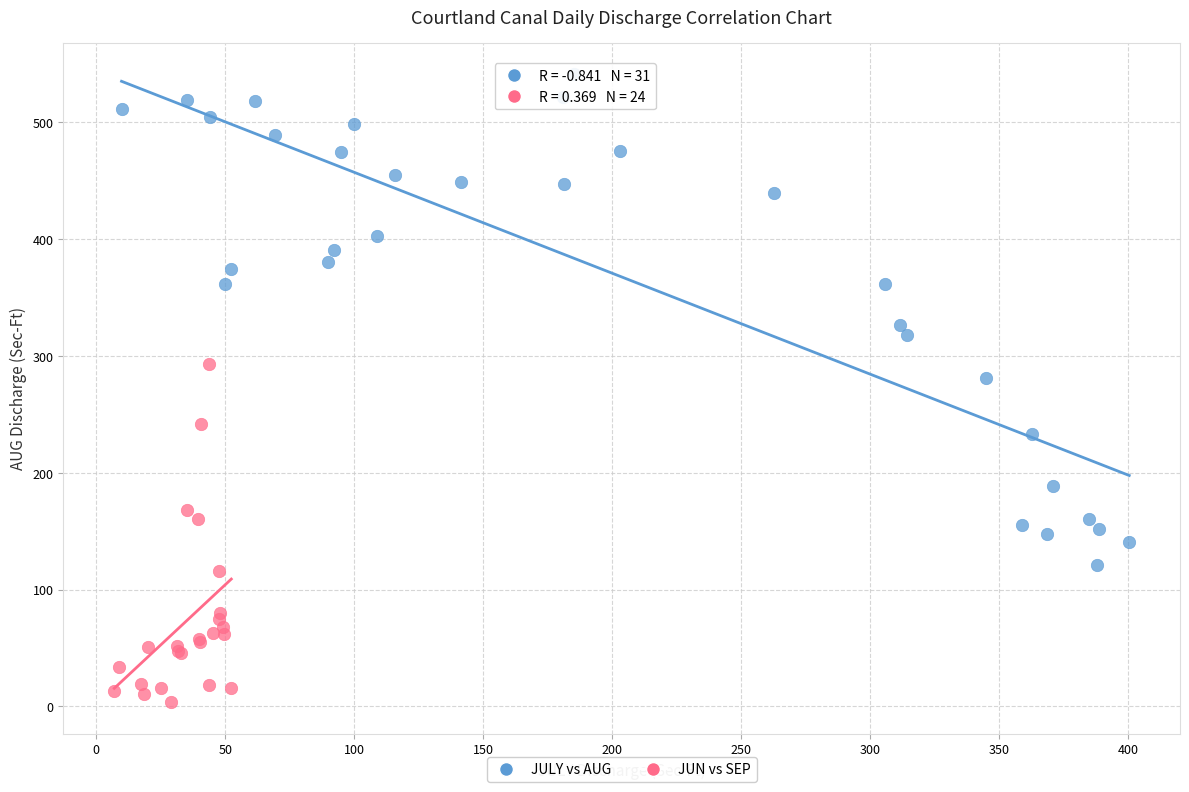

Which series has the largest Y range (max minus min)?

JULY vs AUG